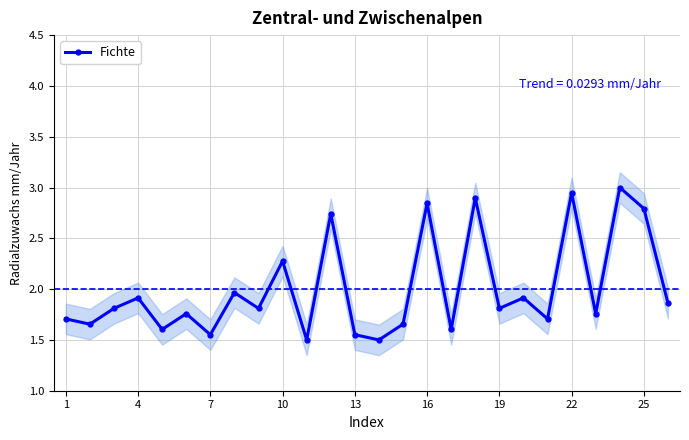

What is the lowest value of the Fichte series?

1.5